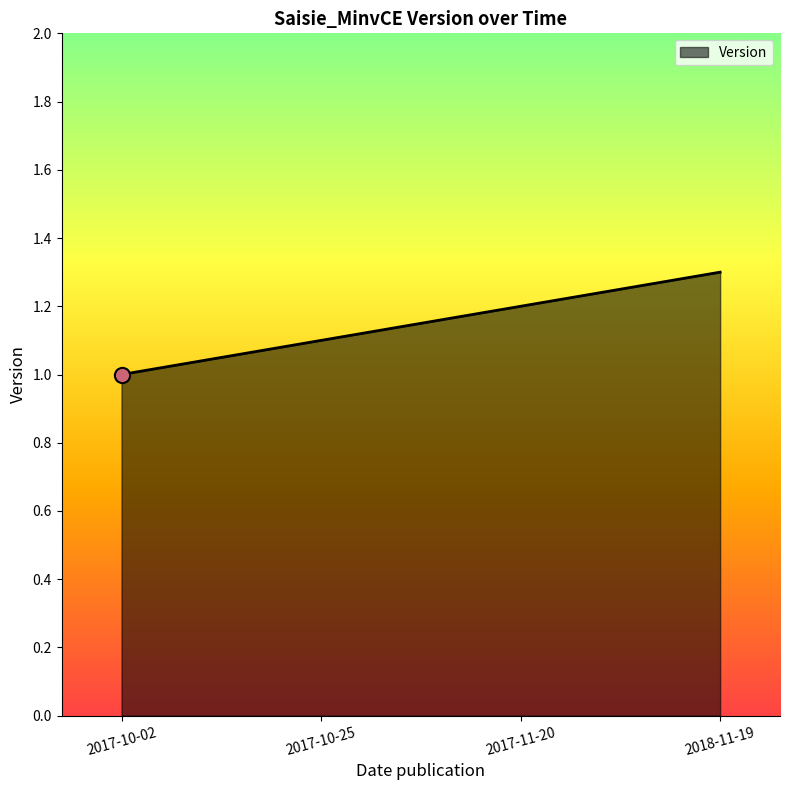

Approximately how many times larger is the value at 2017-11-20 compared to 2017-10-25?

1.1